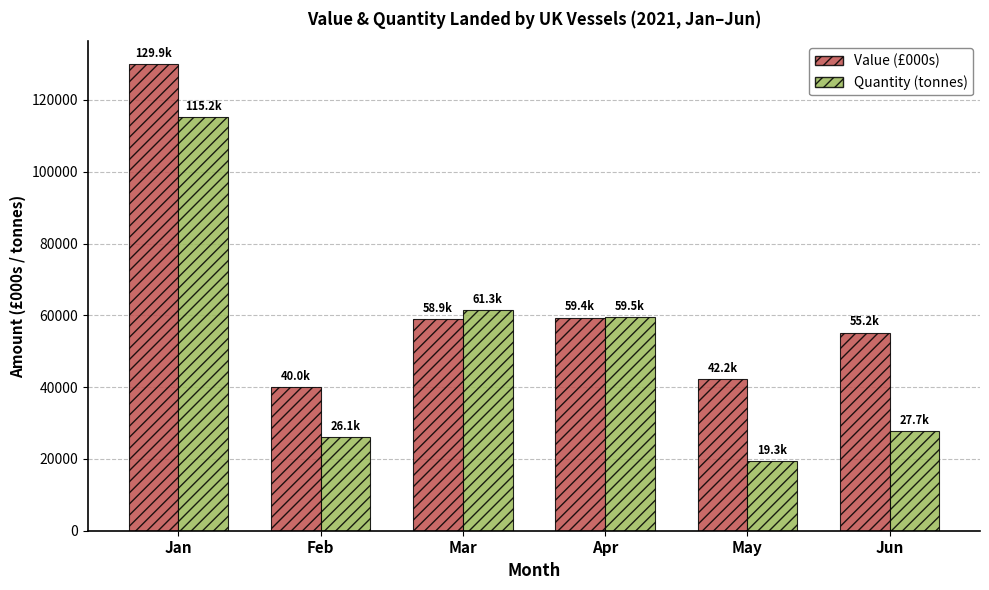

Between Feb and Jun, which series saw the biggest shift?

Value (£000s)